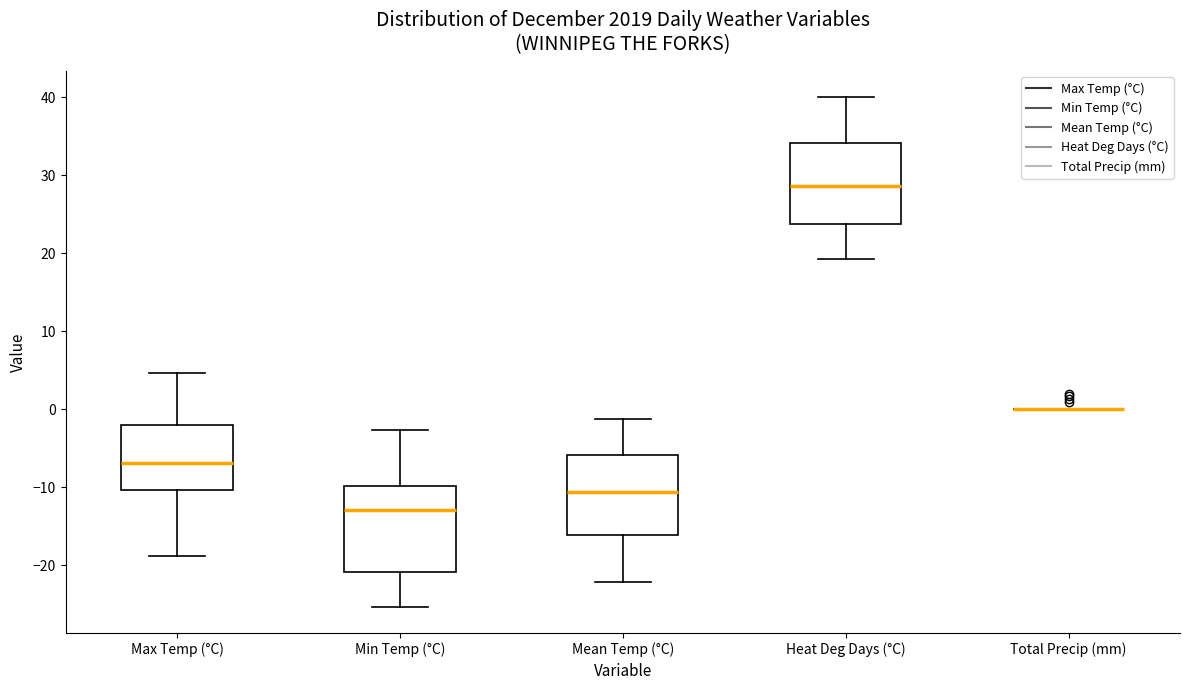

Reading left to right, read every box against the y-axis: the position of its median line, the range the box covers, and the ends of its whiskers. The values are not printed on the chart, so give them approximately, as read against the axis.

Max Temp (°C): median -7, box -10 to -2, whiskers -19 to 5
Min Temp (°C): median -13, box -21 to -10, whiskers -25 to -3
Mean Temp (°C): median -11, box -16 to -6, whiskers -22 to -1
Heat Deg Days (°C): median 29, box 24 to 34, whiskers 19 to 40
Total Precip (mm): box collapsed to a line at 0, whiskers 0 to 0